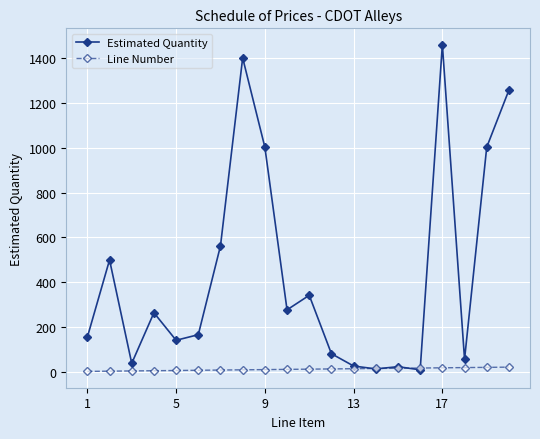

List the series in order of their peak value, lowest first.

Line Number, Estimated Quantity